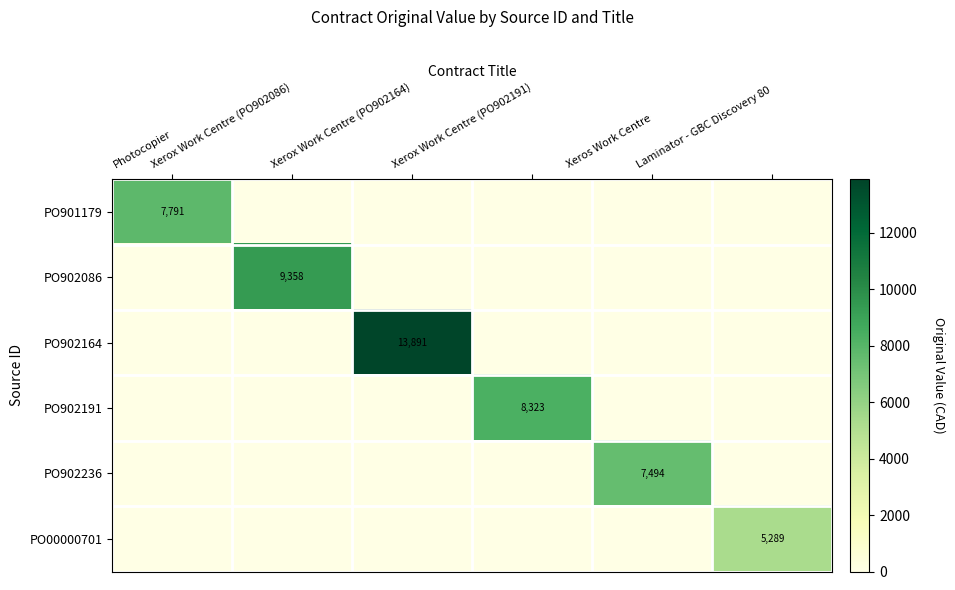

What is the average value of the PO902086 series?

1559.7